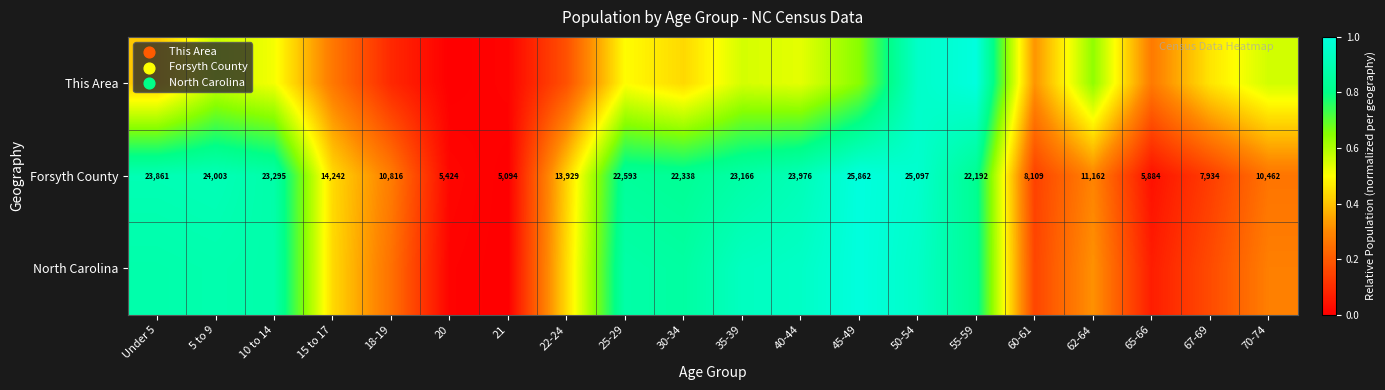

At which label does Forsyth County reach its peak?

45-49